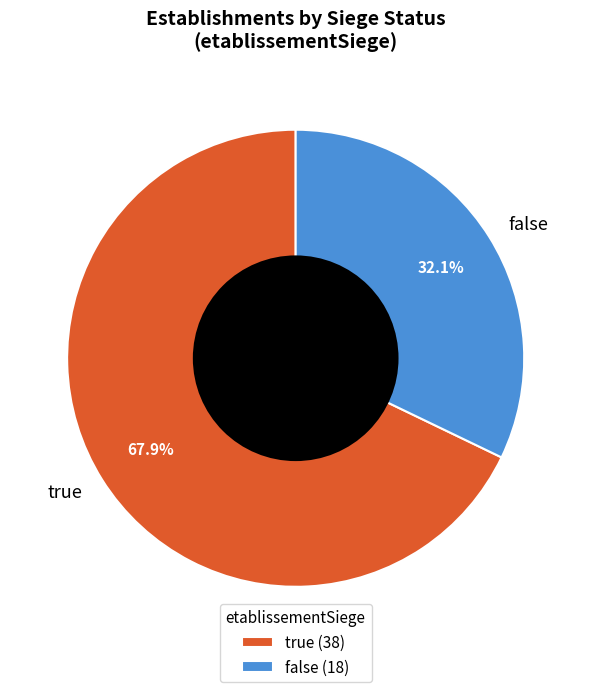

Is it true that false is 37% of the pie?

False